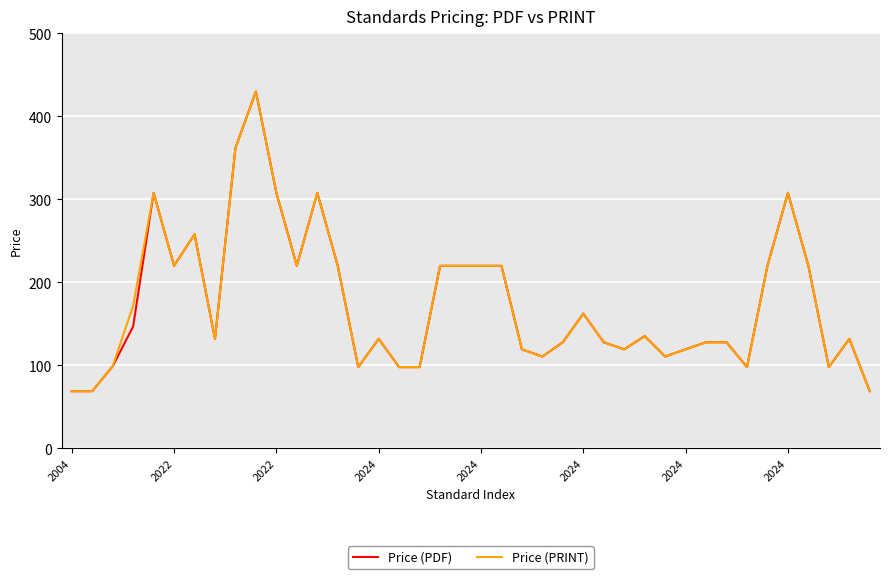

What is the lowest value of the Price (PRINT) series?

69.0